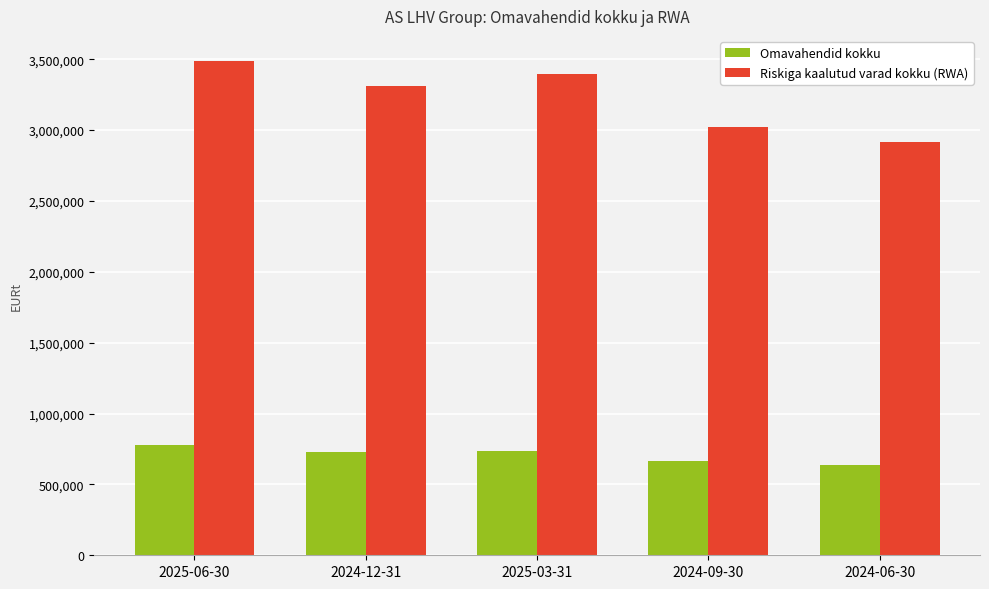

Does the chart contain stacked bars?

No